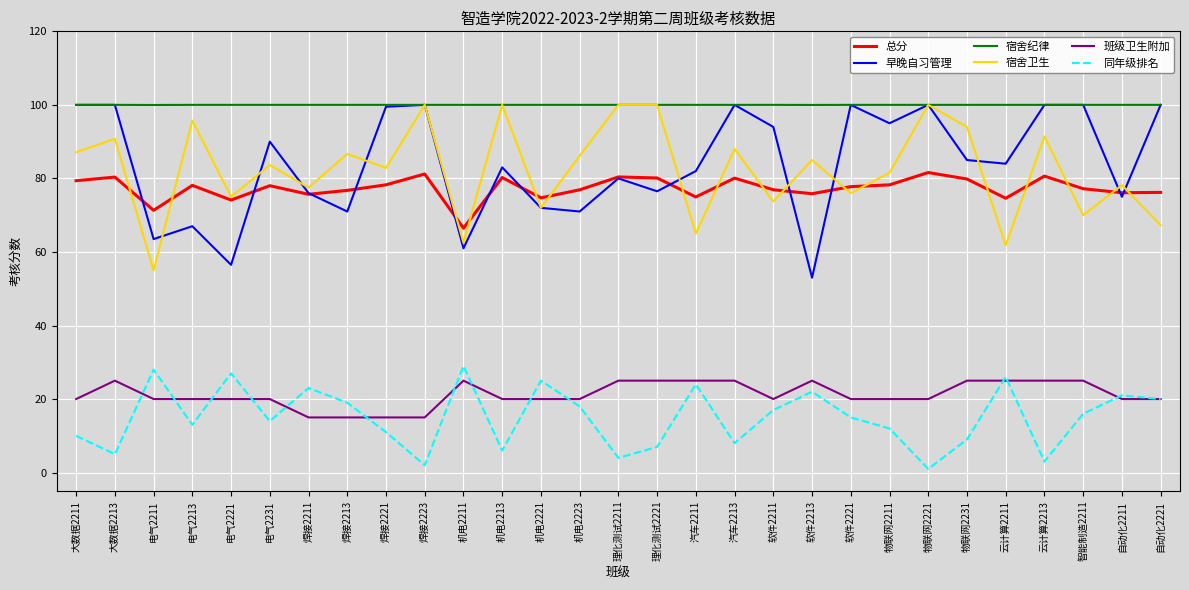

Is it true that 班级卫生附加 equals 20.0 at 机电2223?

True